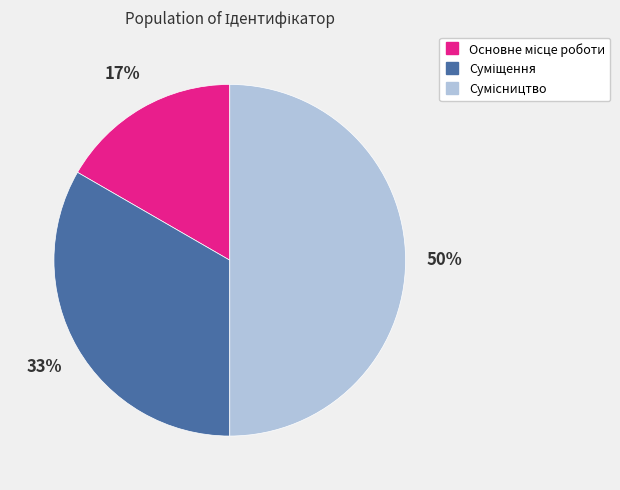

To the nearest percent, what is the average slice percentage?

33%